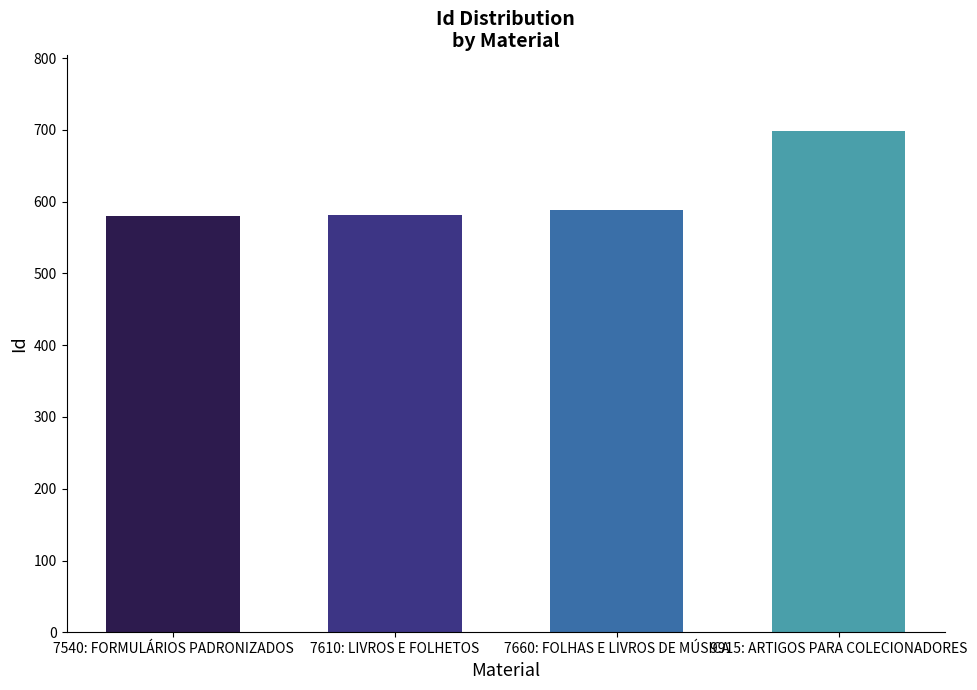

What is the maximum value shown in the chart?

699